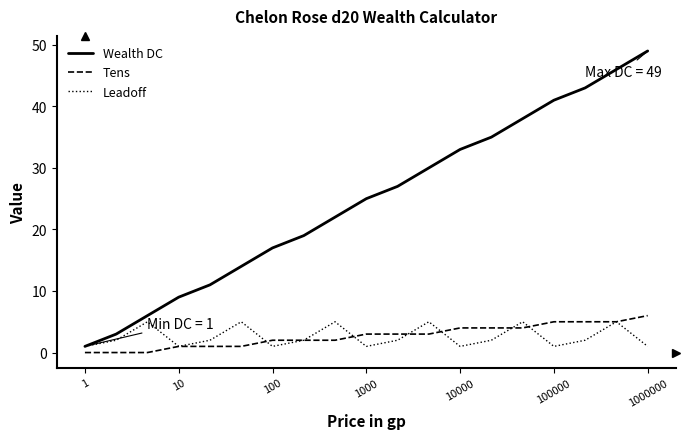

Which series has the widest spread of values?

Wealth DC